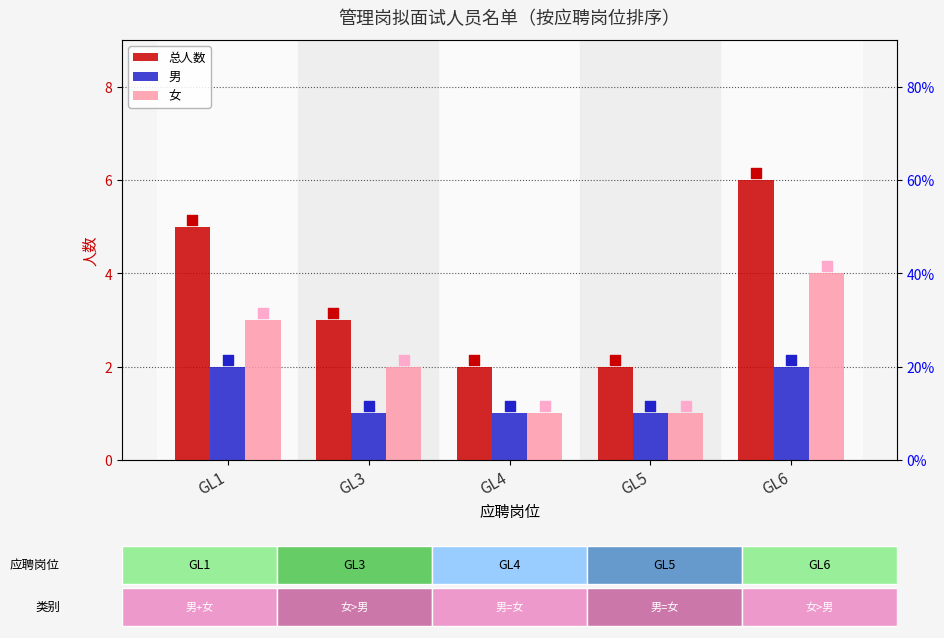

Which series has the largest total across all categories?

总人数